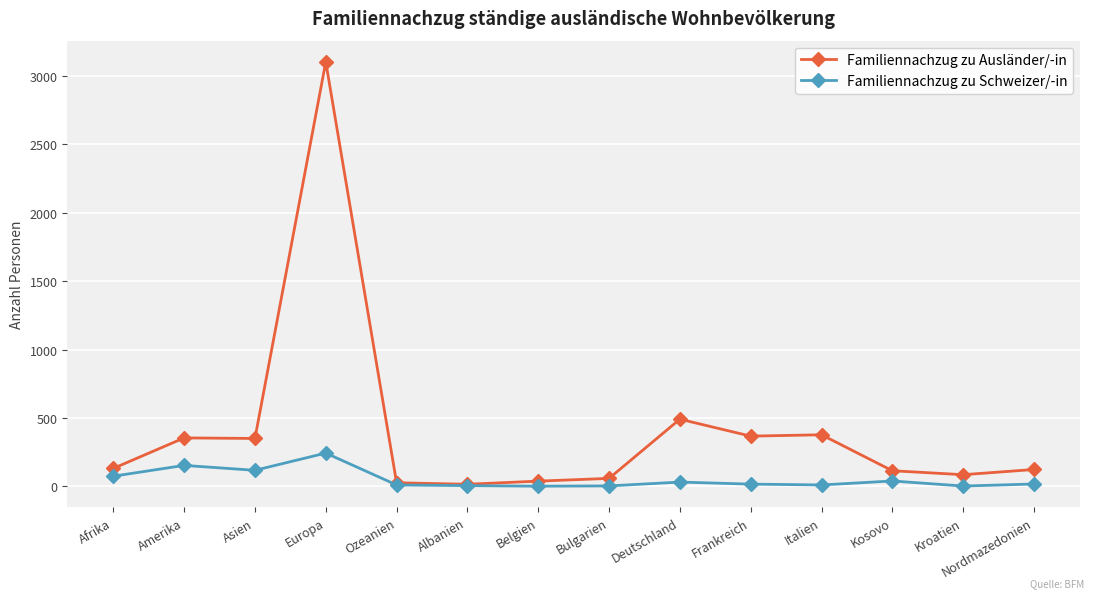

What position from the right is Frankreich?

5